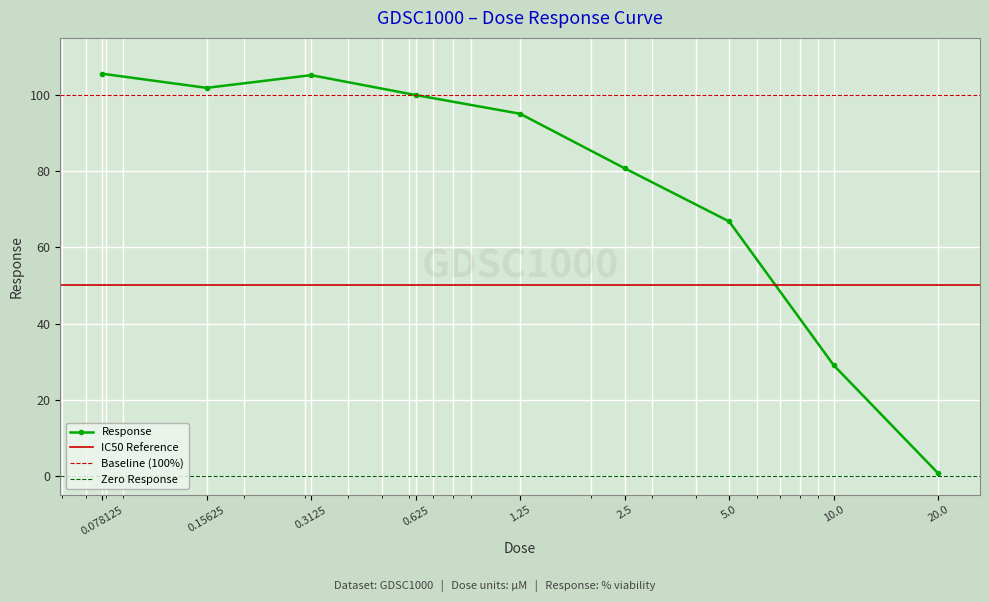

The value at 0.3125 is 105.2. True or false?

True